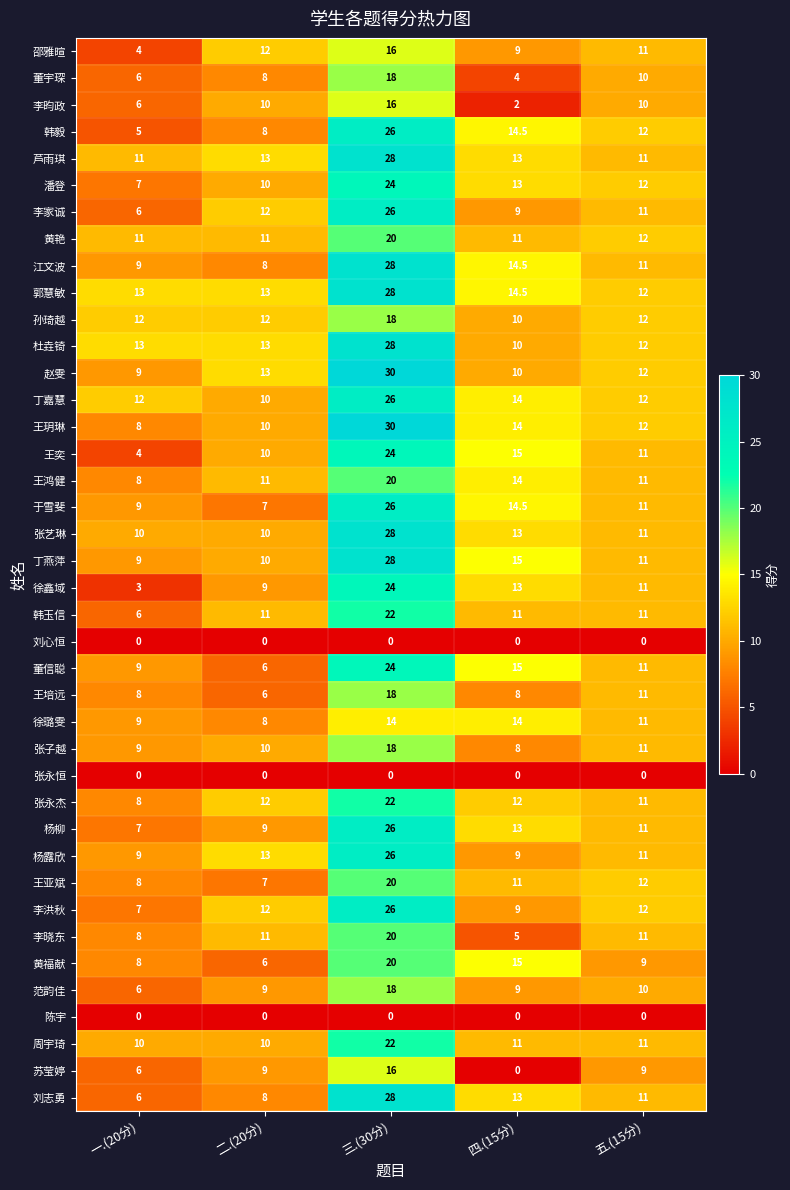

What is the average value of the 韩毅 series?

13.1